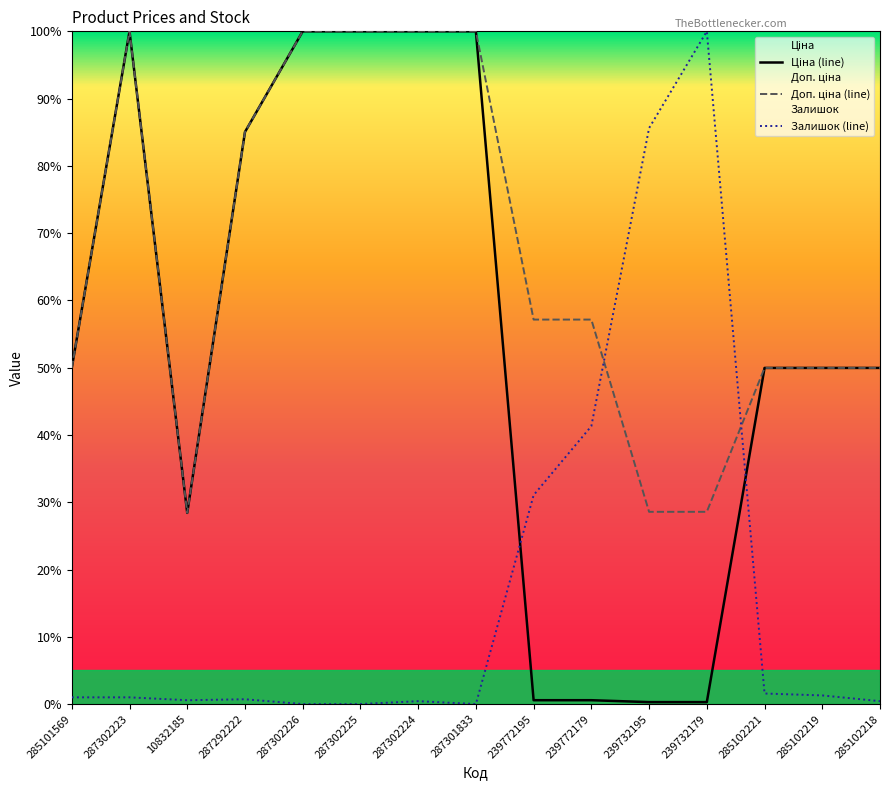

What is the difference between the highest and lowest values at 287301833?

1.0